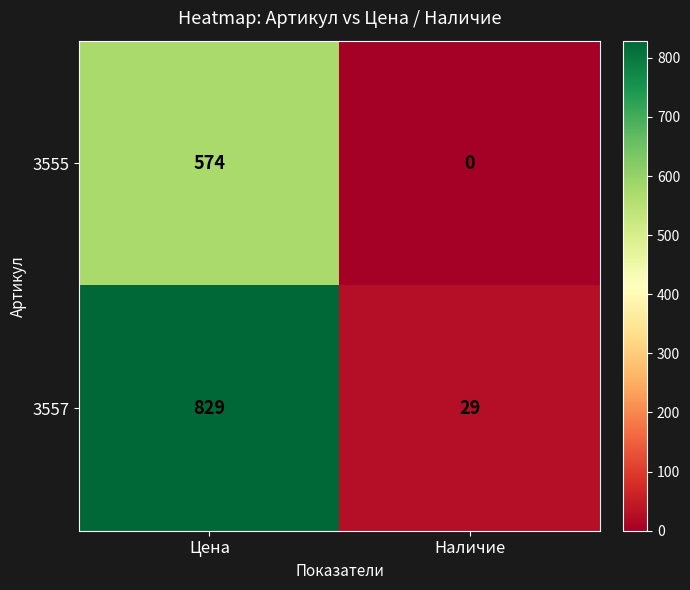

What is the difference between the 3555 values at Наличие and Цена?

574